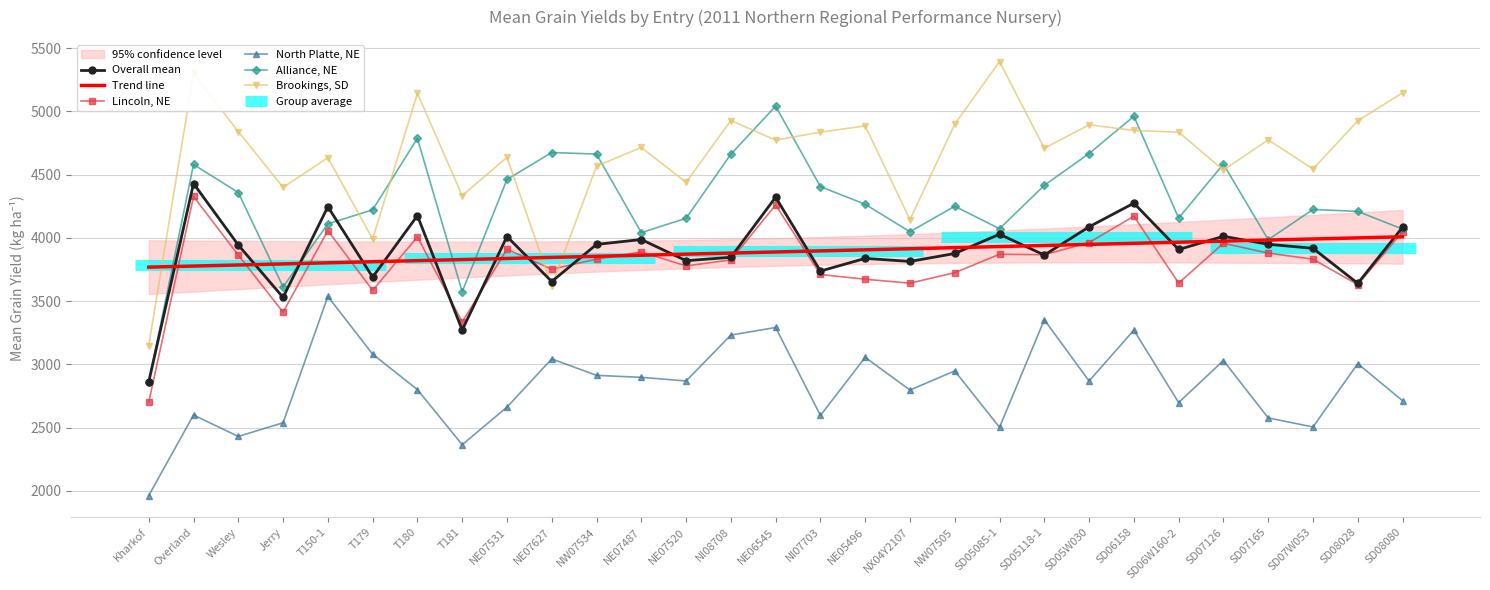

What is the total value across all series at NX04Y2107?

18447.3